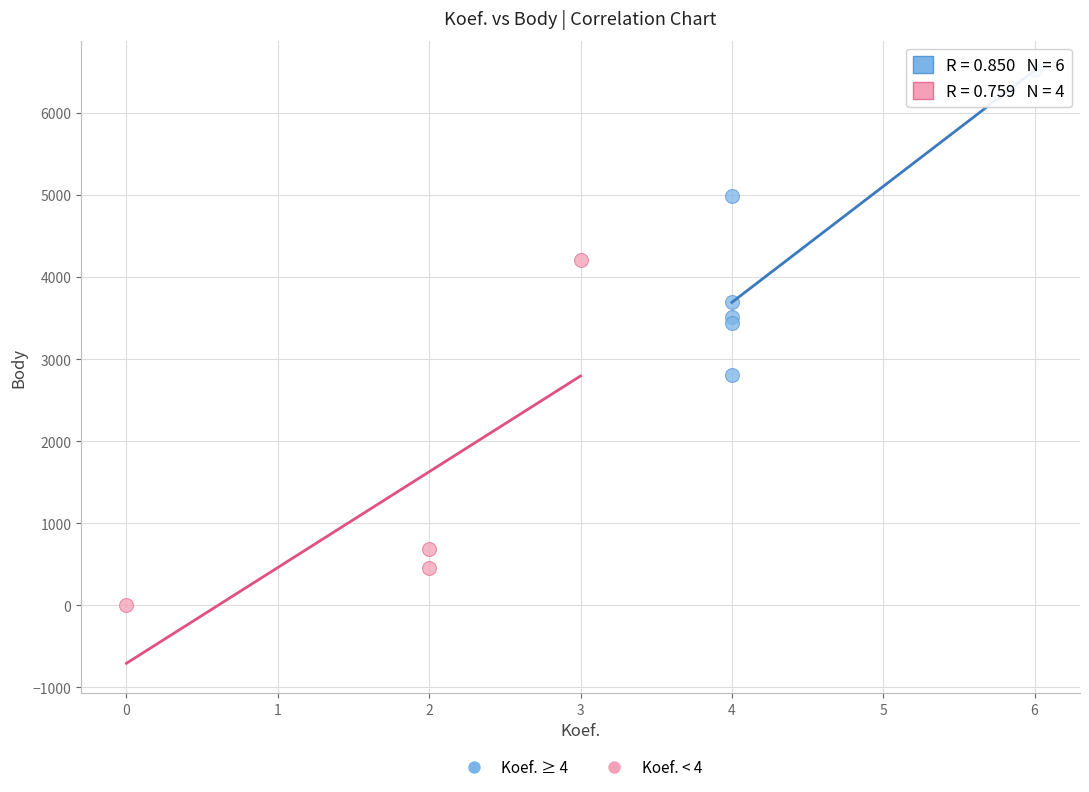

Which series contains the highest Y value?

Koef. ≥ 4